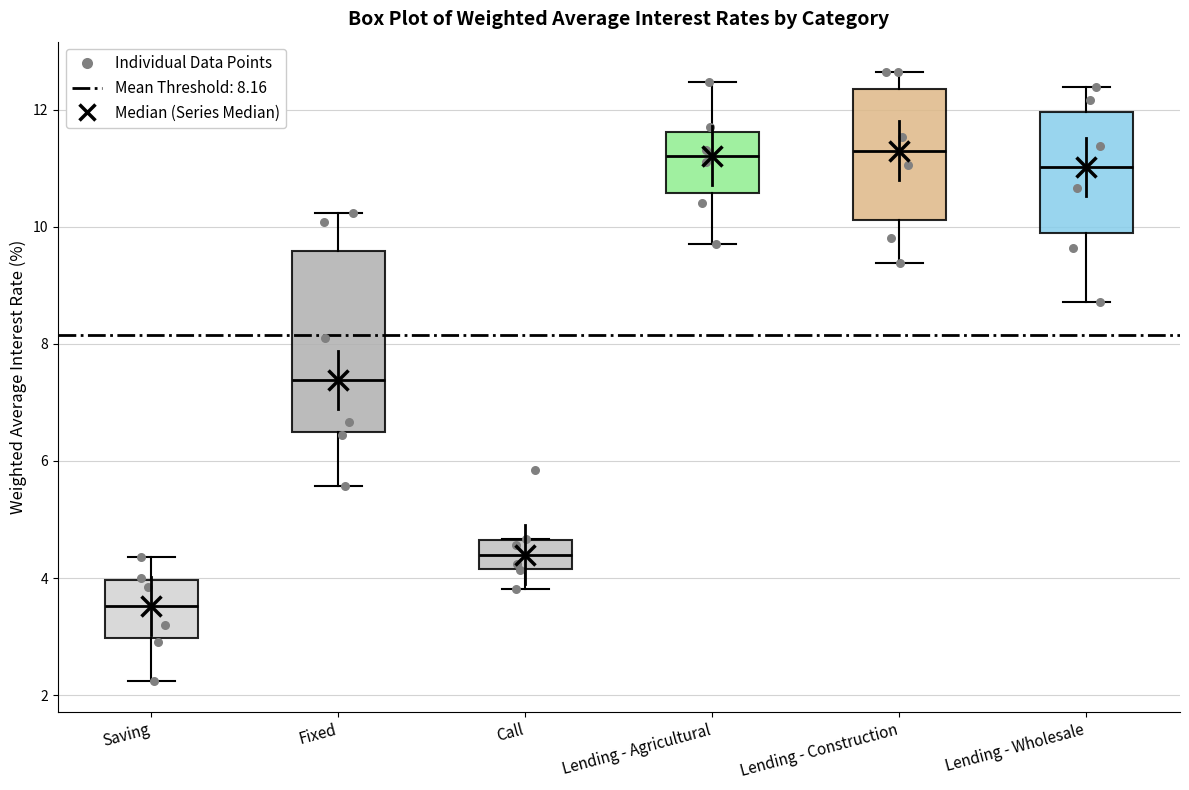

Reading left to right, transcribe this box plot: for each box, give where its median line is, the range the box spans, and where its two whiskers end, as read against the y-axis. The values are not printed on the chart, so give them approximately, as read against the axis.

Saving: median 3.6, box 3.0 to 4.0, whiskers 2.2 to 4.4
Fixed: median 7.4, box 6.6 to 9.6, whiskers 5.6 to 10.2
Call: median 4.4, box 4.2 to 4.6, whiskers 3.8 to 4.6
Lending - Agricultural: median 11.2, box 10.6 to 11.6, whiskers 9.8 to 12.4
Lending - Construction: median 11.2, box 10.2 to 12.4, whiskers 9.4 to 12.6
Lending - Wholesale: median 11.0, box 9.8 to 12.0, whiskers 8.8 to 12.4